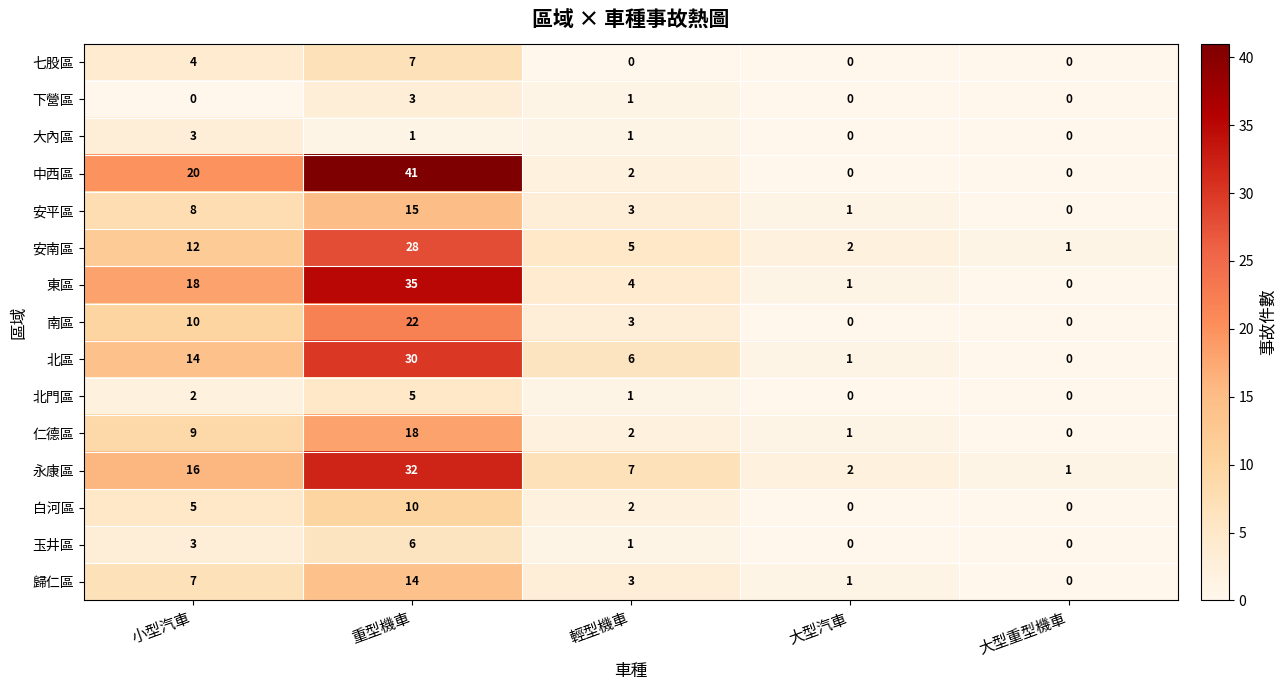

The 安南區 series shows 12 at 小型汽車. True or false?

True